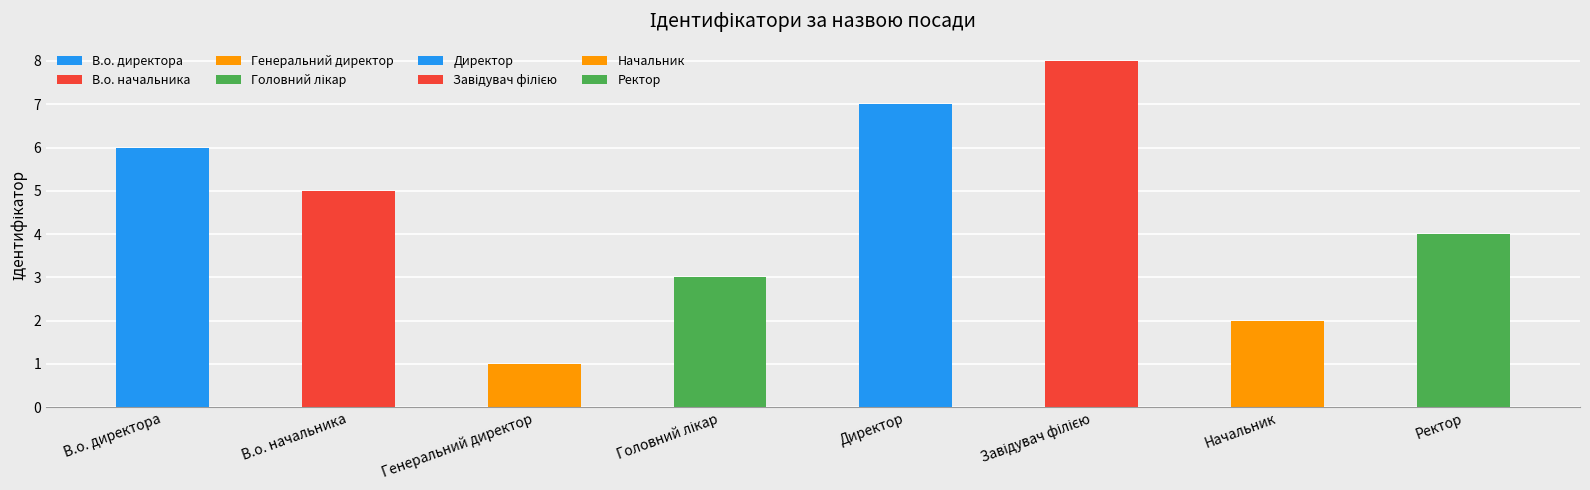

How many values are below 5?

4